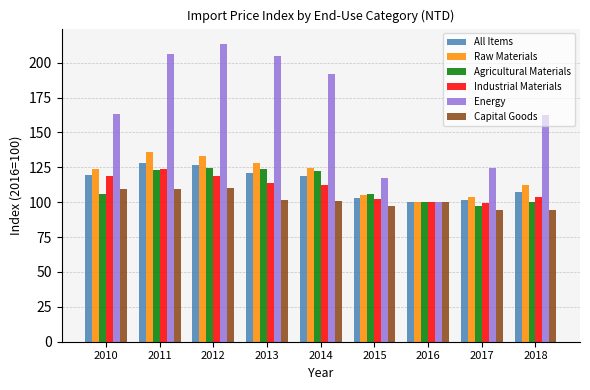

The All Items series shows 118.5 at 2014. True or false?

True